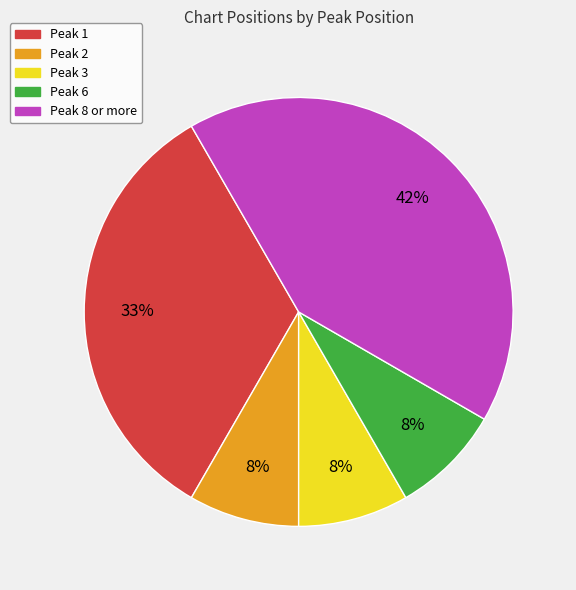

Does any single category account for the majority?

No